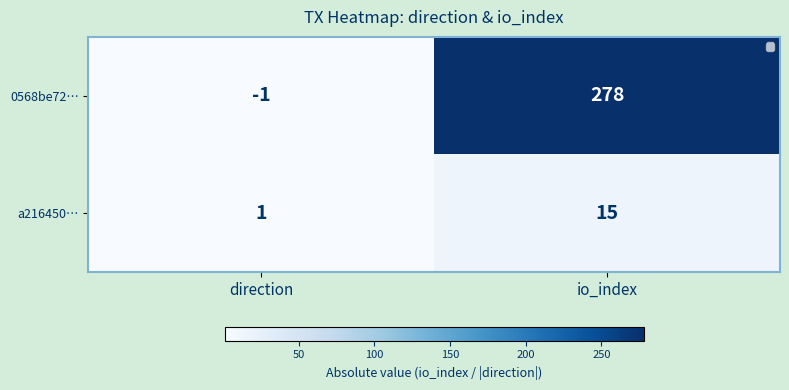

At direction, list the series in order from smallest to largest.

0568be72…, a216450…